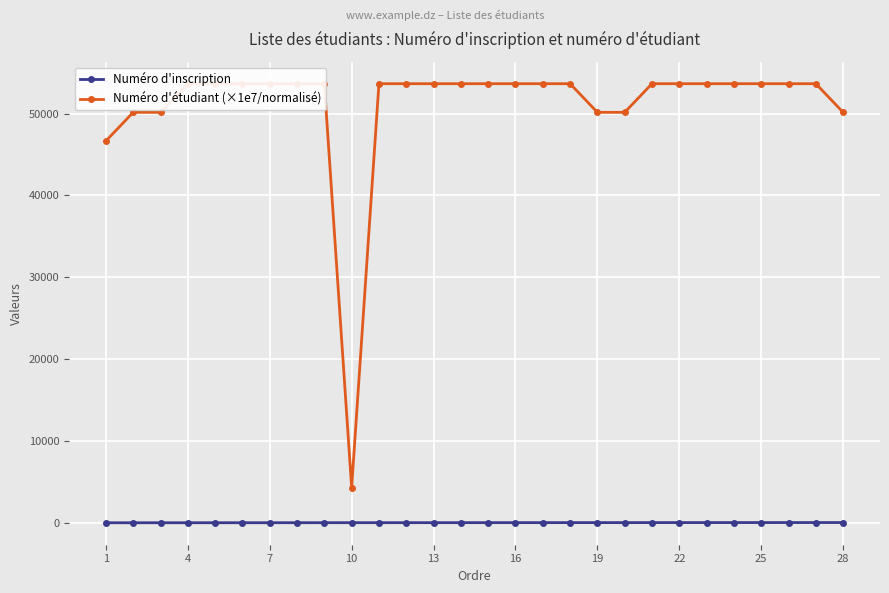

What is the sum of the Numéro d'inscription values at 21 and 20?

43.0